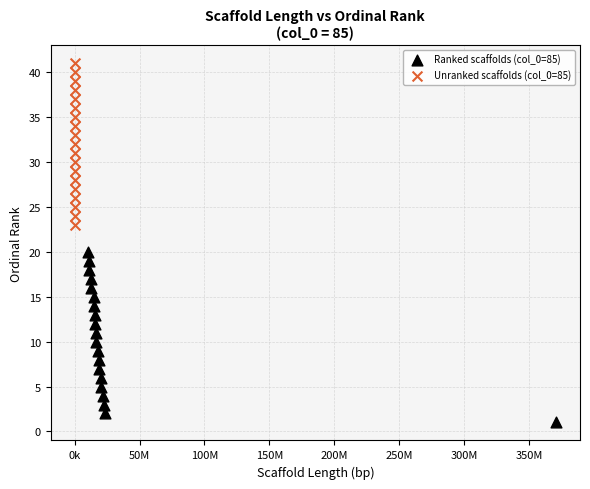

Which series contains the highest Y value?

Unranked scaffolds (col_0=85)